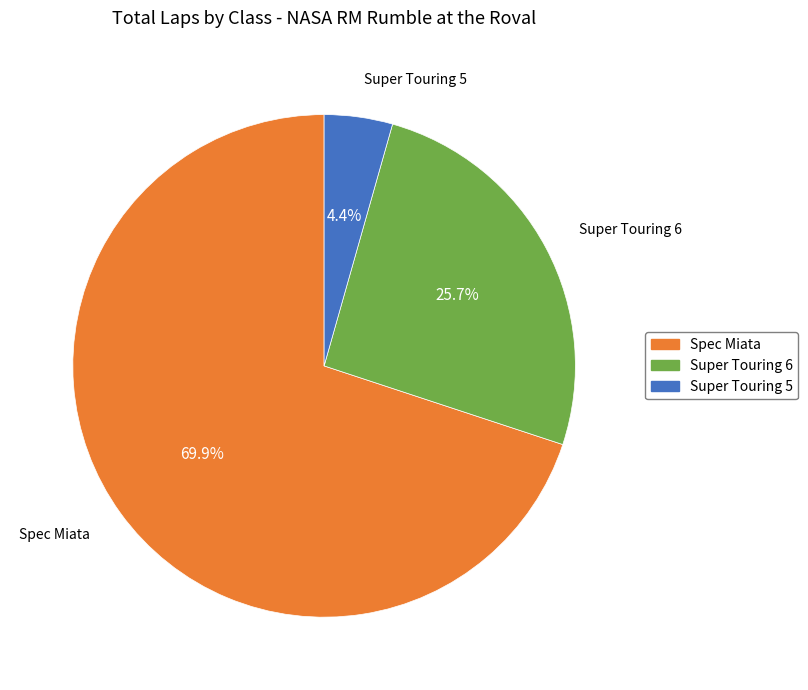

To the nearest percent, what is the average slice percentage?

33%